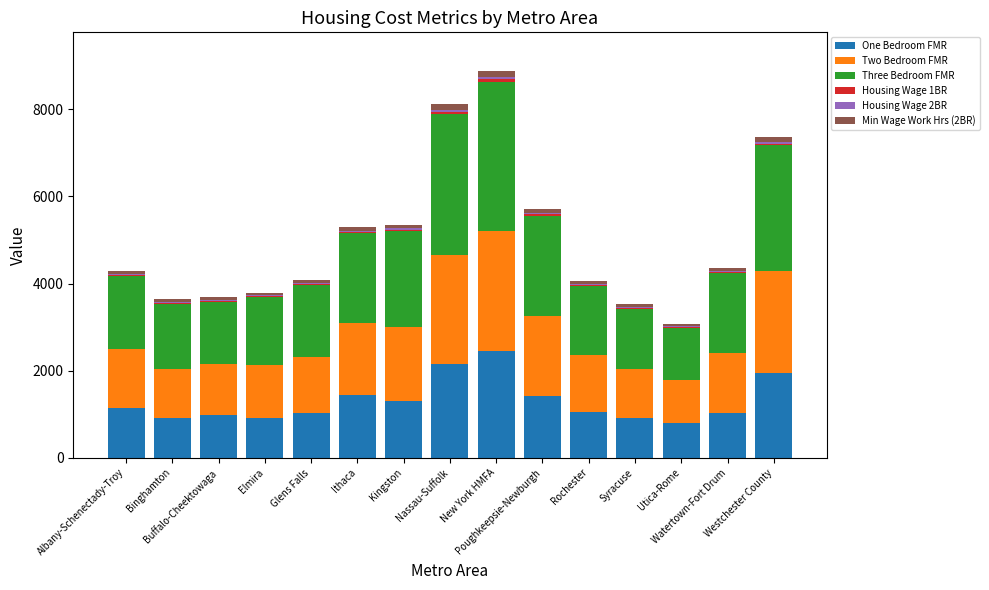

How many categories are shown in the chart?

15